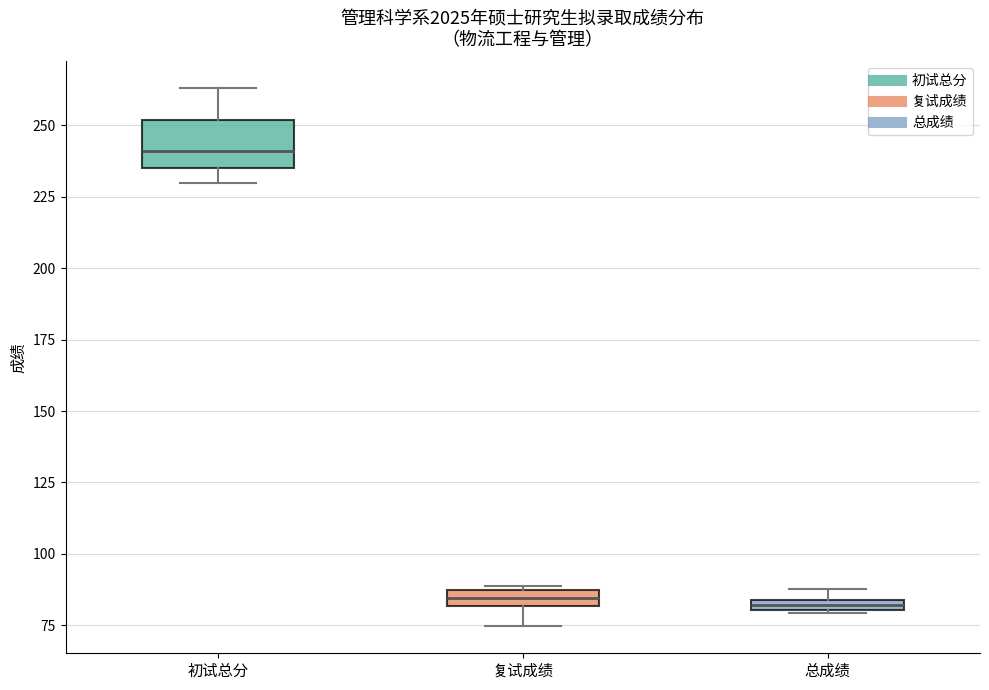

Which box's median line is the highest?

初试总分